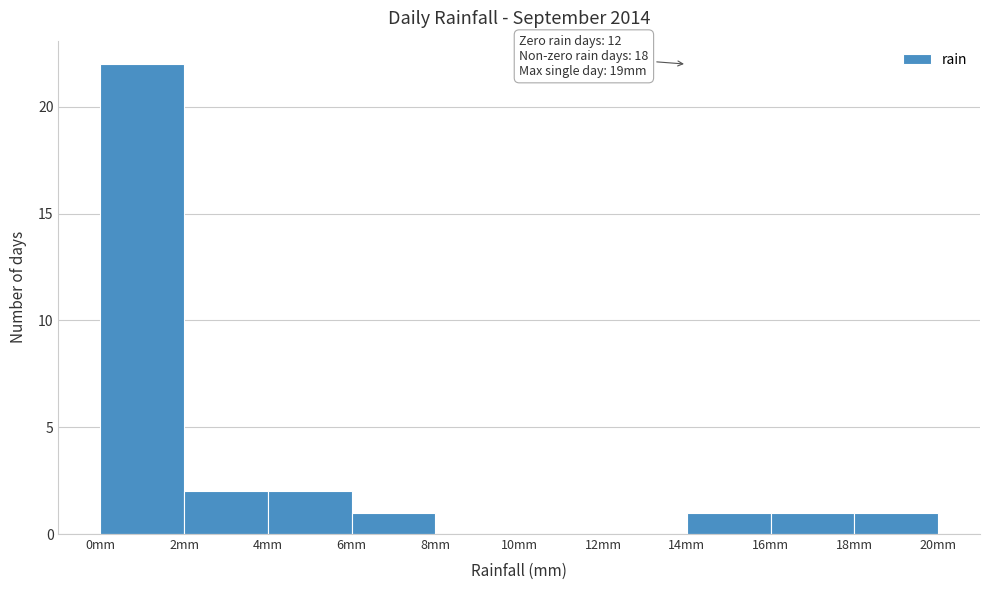

Which range on the x-axis has the tallest bar?

0 to 2